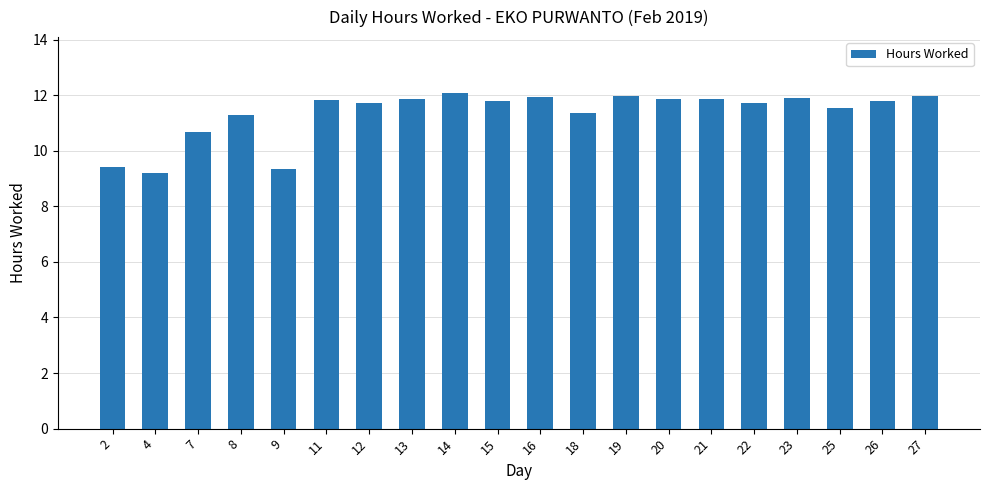

Is it true that the value at 19 is 12.0?

True